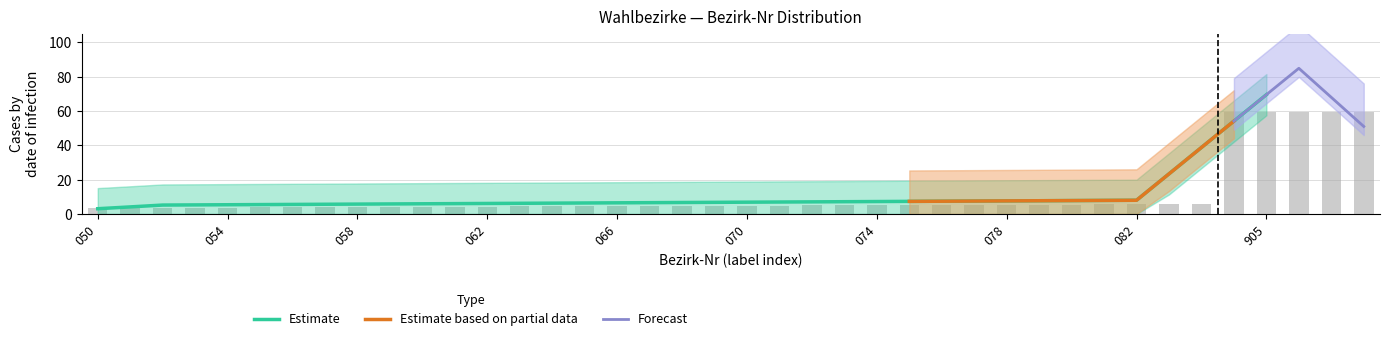

How many data points are above 4?

32